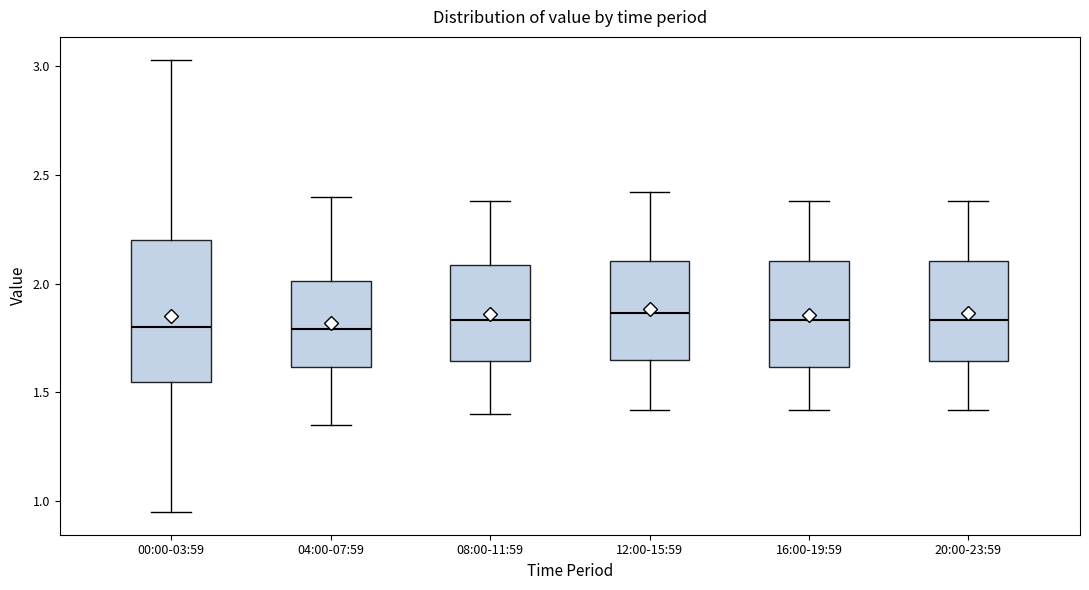

Where does the median line of the box for 12:00-15:59 sit on the y-axis? The values are not printed on the chart, so give them approximately, as read against the axis.

1.85